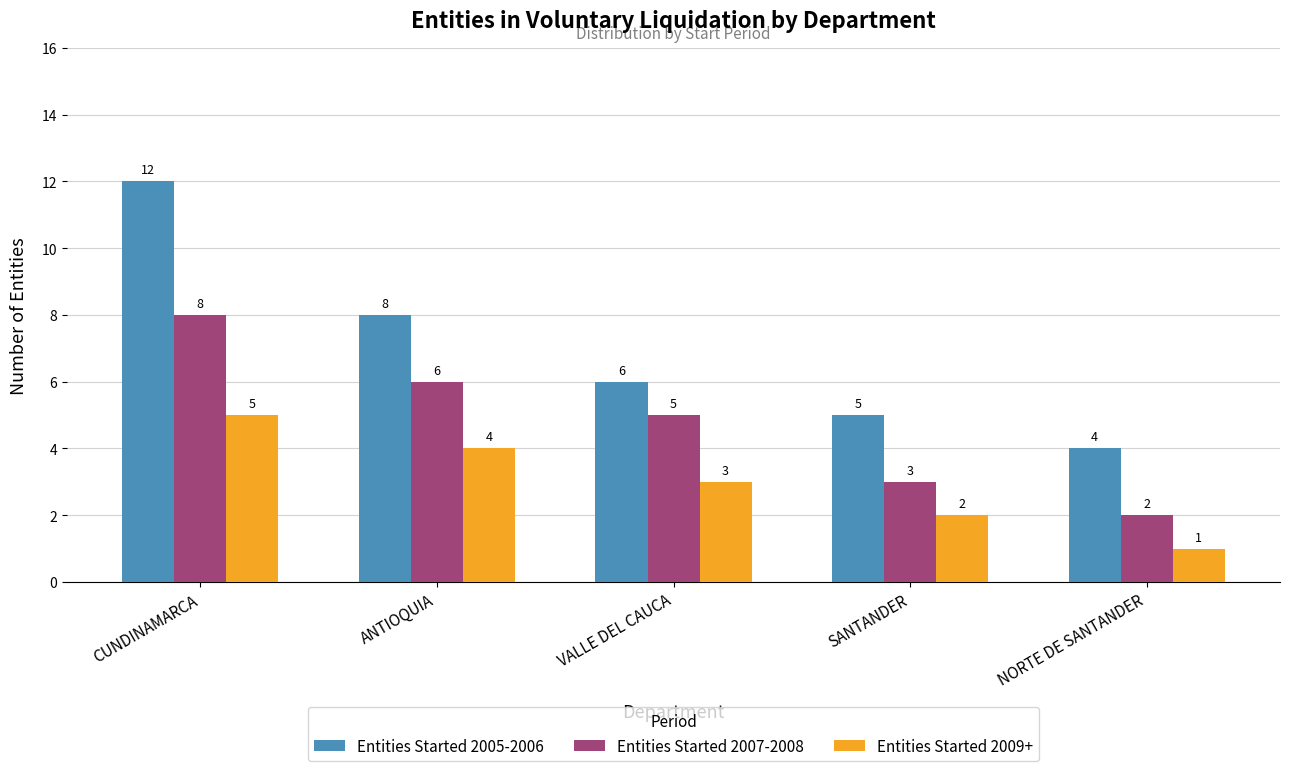

What is the difference between the maximum and second lowest values in the Entities Started 2009+ series?

3